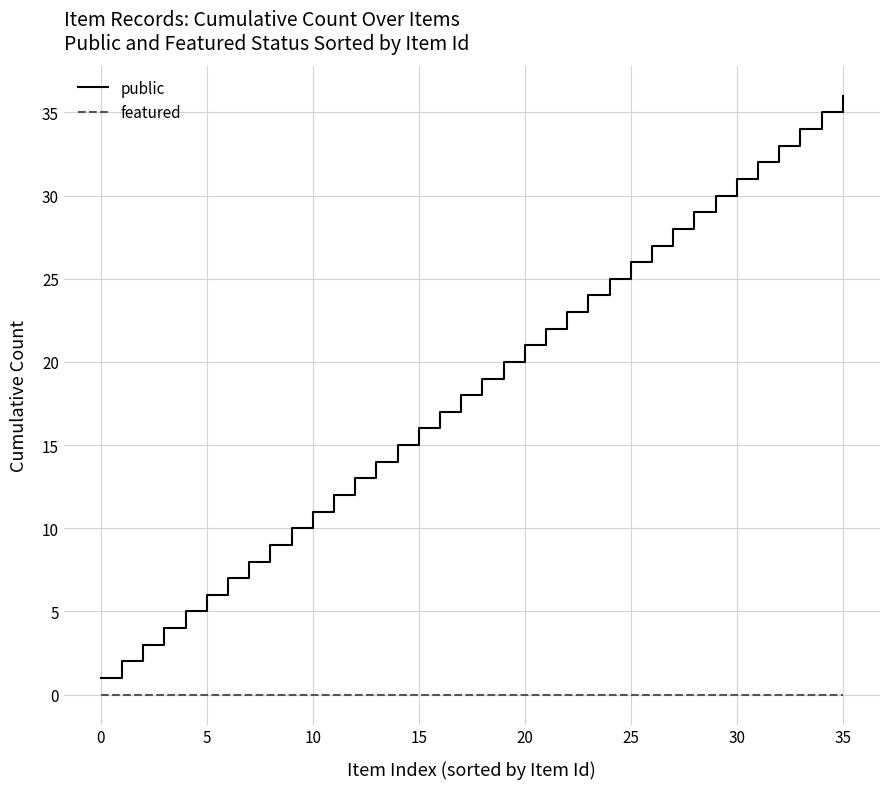

Which series has the largest range (max minus min)?

public